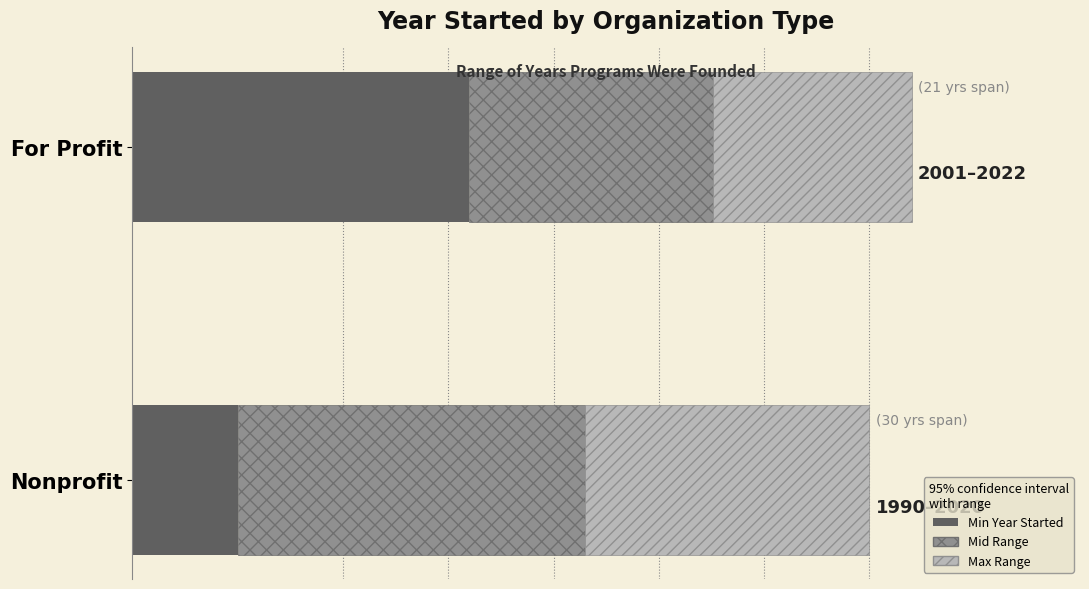

List the series in order of their peak value, lowest first.

Max Range, Mid Range, Min Year Started